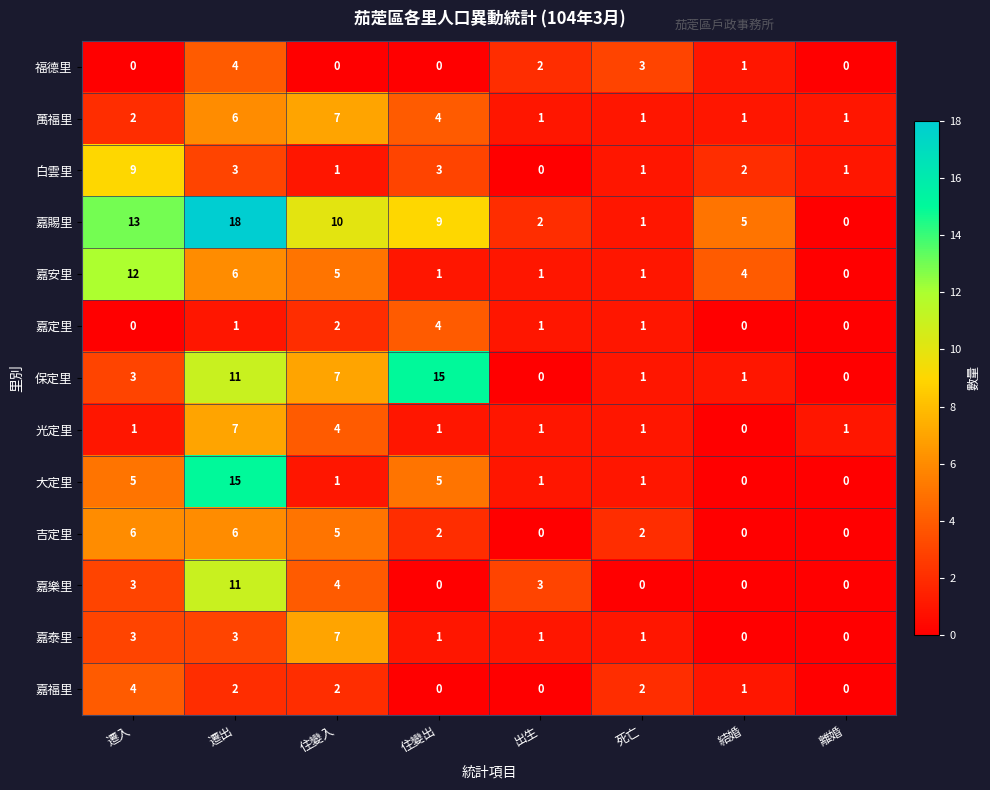

What is the difference between the second highest and minimum values in the 嘉泰里 series?

3